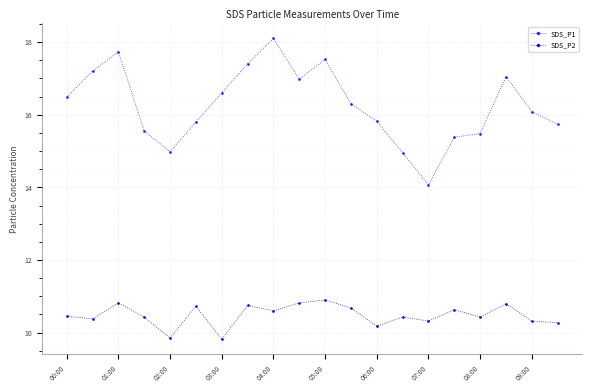

True or false: SDS_P1 and SDS_P2 intersect in this chart.

False